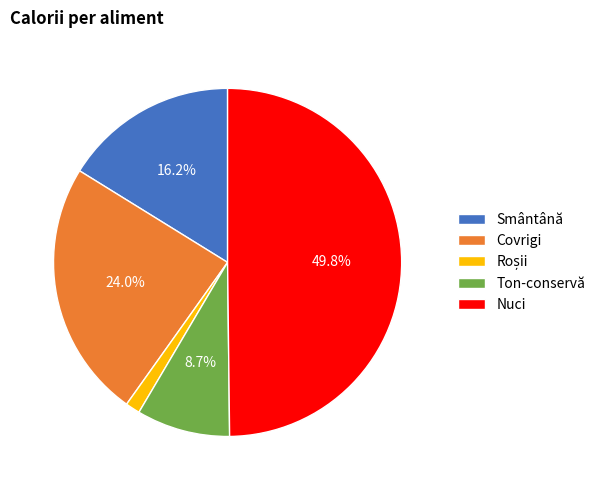

Is it true that Smântână is 16% of the pie?

True